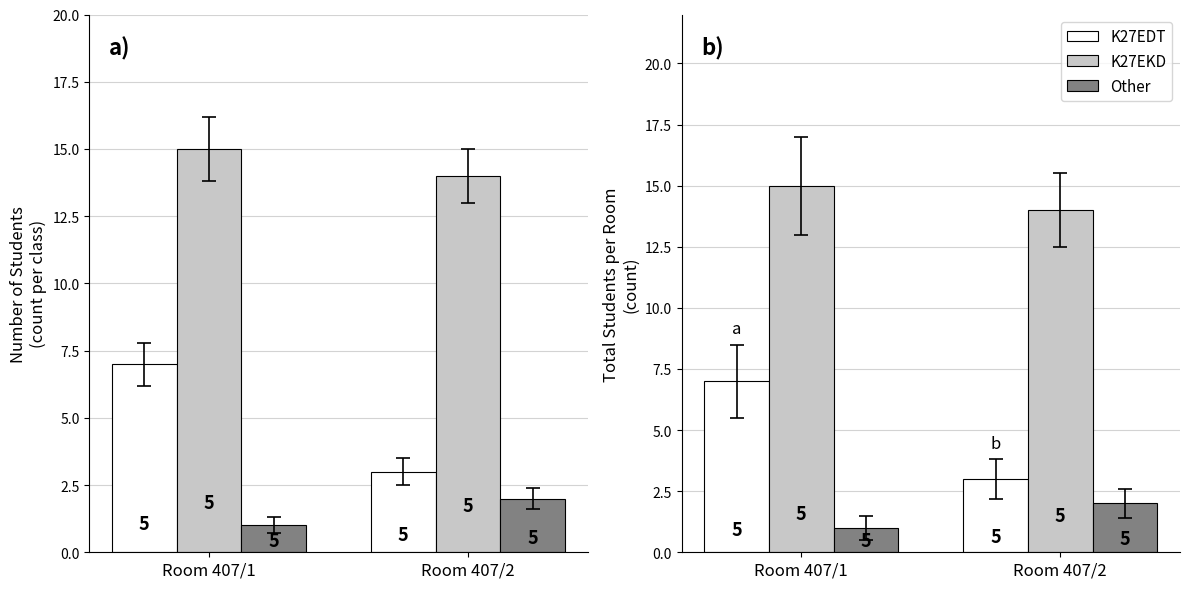

At how many categories does at least one series exceed 4?

2